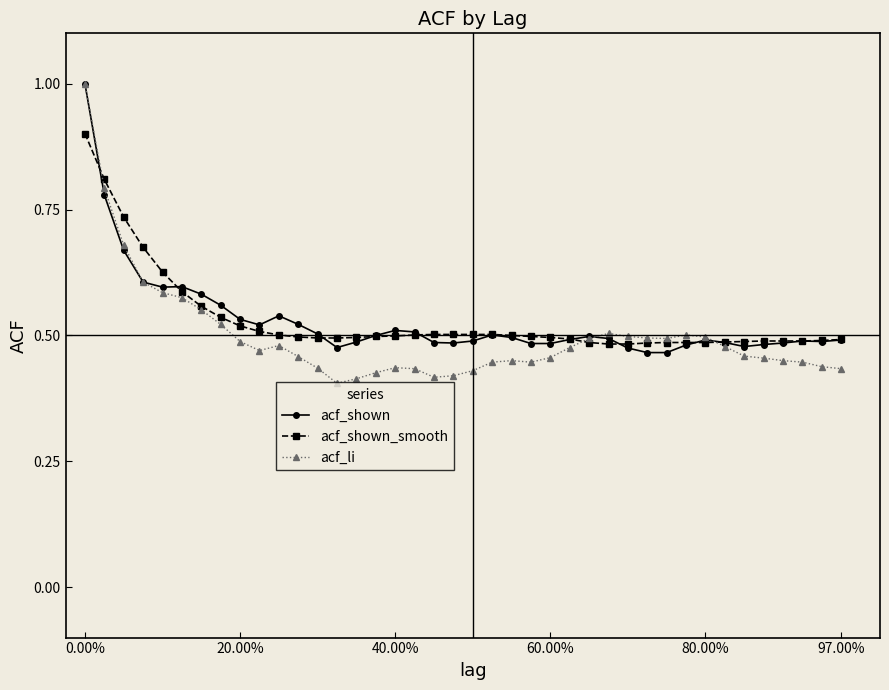

True or false: acf_shown_smooth and acf_li intersect in this chart.

True